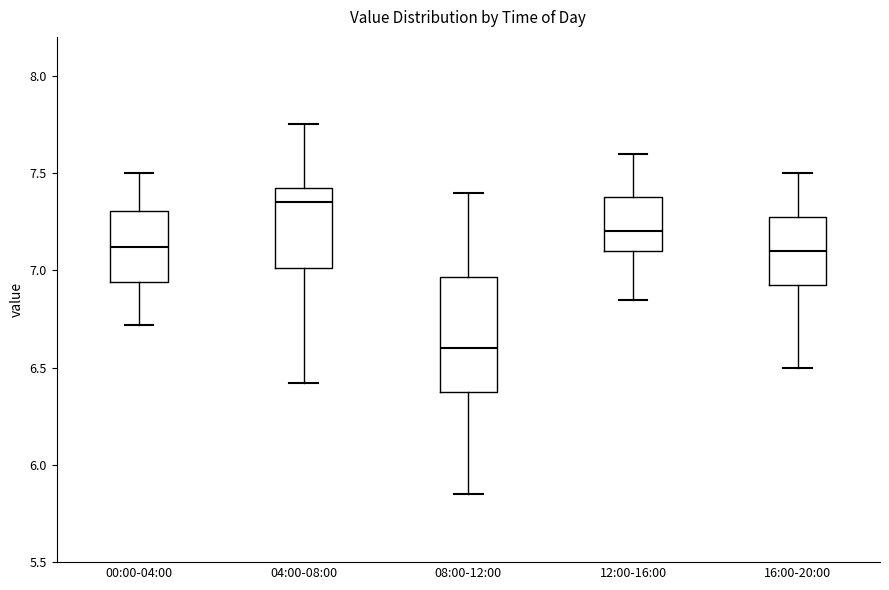

Where is the lower edge of the box for 12:00-16:00 on the y-axis? The values are not printed on the chart, so give them approximately, as read against the axis.

7.10